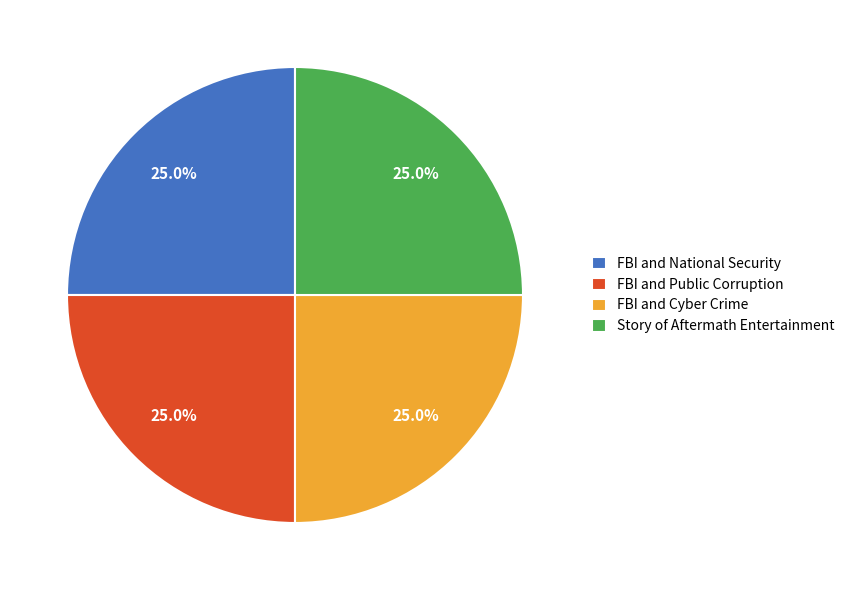

Does any single category account for the majority?

No